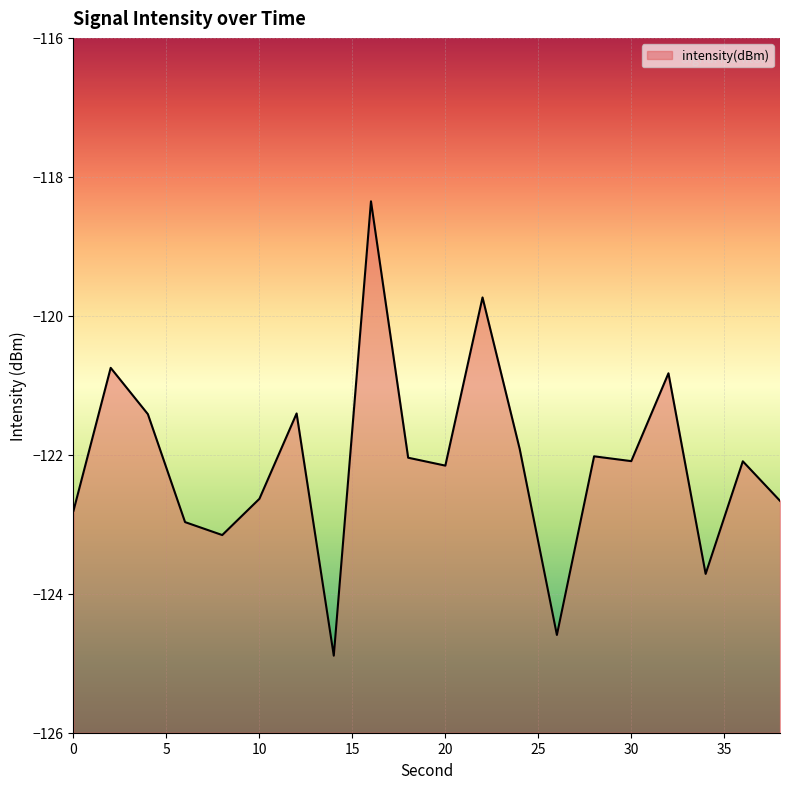

True or false: the data has more than 2 interior local peaks.

True